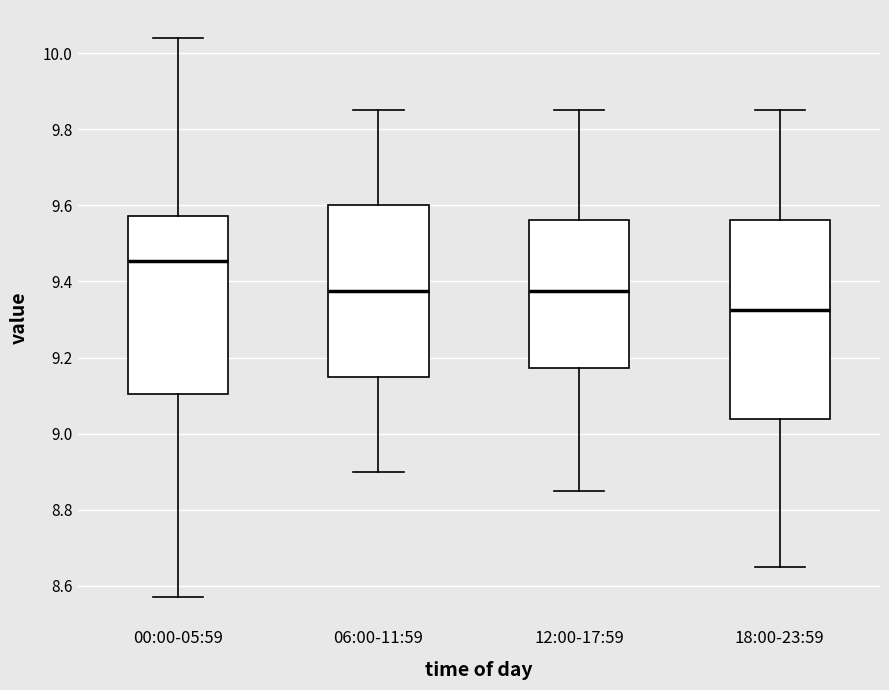

Reading left to right, read every box against the y-axis: the position of its median line, the range the box covers, and the ends of its whiskers. The values are not printed on the chart, so give them approximately, as read against the axis.

00:00-05:59: median 9.46, box 9.10 to 9.58, whiskers 8.58 to 10.04
06:00-11:59: median 9.38, box 9.16 to 9.60, whiskers 8.90 to 9.86
12:00-17:59: median 9.38, box 9.18 to 9.56, whiskers 8.86 to 9.86
18:00-23:59: median 9.32, box 9.04 to 9.56, whiskers 8.66 to 9.86